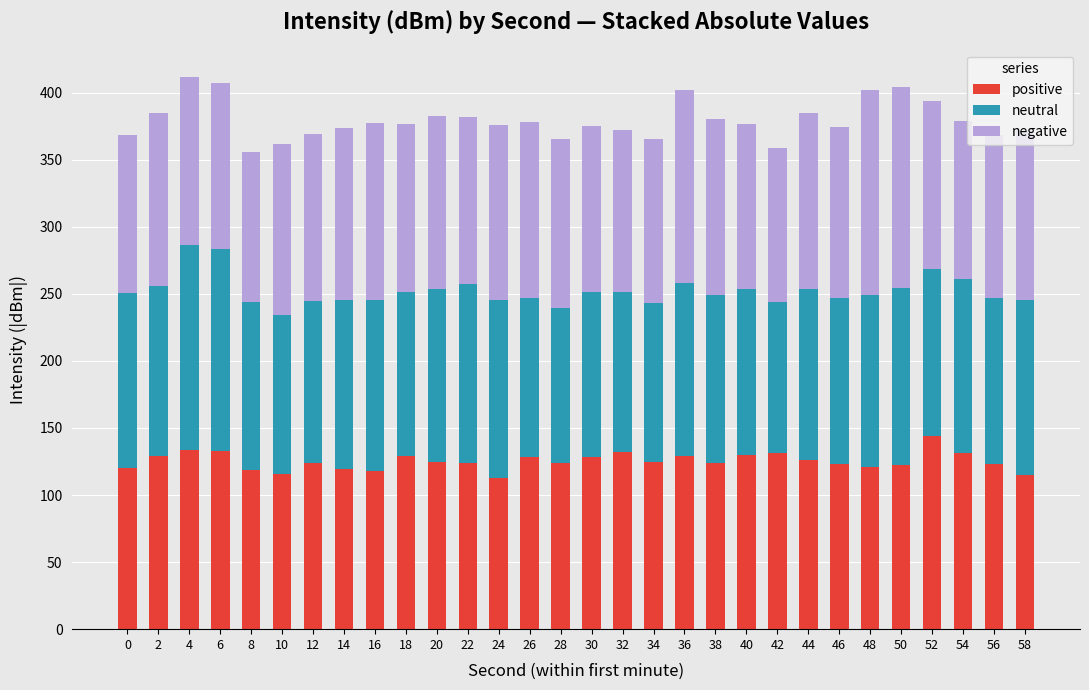

What is the maximum value for positive?

143.7